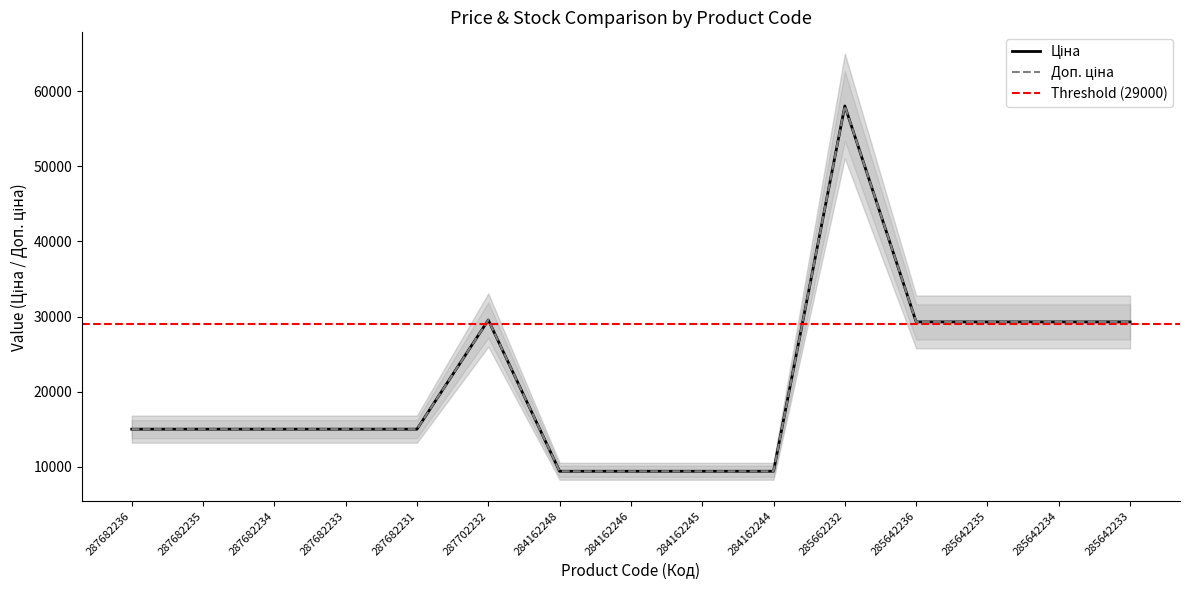

At which category is the sum across all series the highest?

285662232